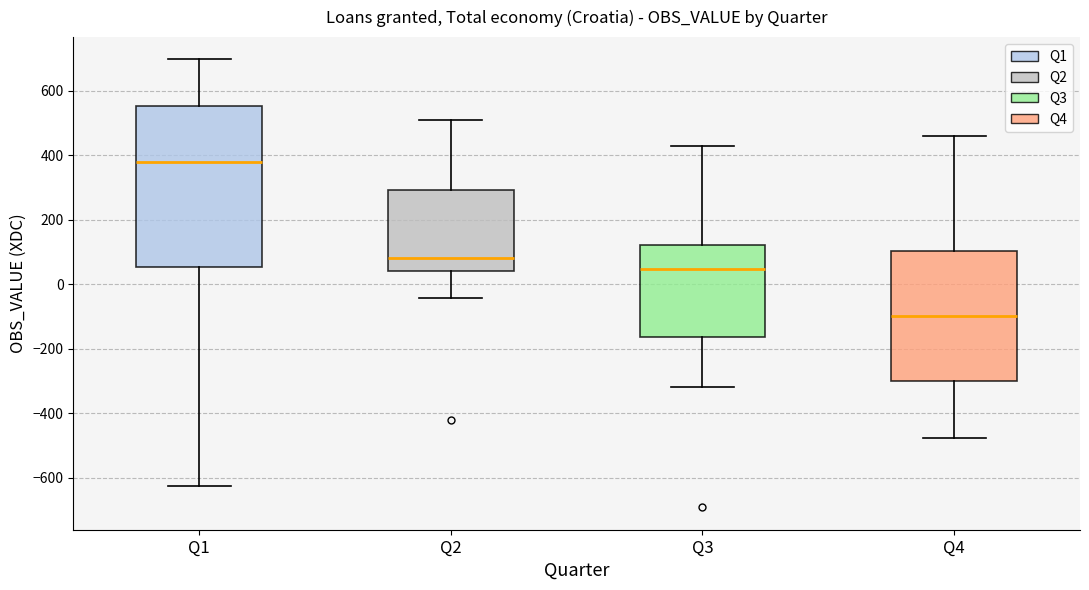

Reading left to right, transcribe this box plot: for each box, give where its median line is, the range the box spans, and where its two whiskers end, as read against the y-axis. The values are not printed on the chart, so give them approximately, as read against the axis.

Q1: median 380, box 60 to 560, whiskers -620 to 700
Q2: median 80, box 40 to 300, whiskers -40 to 520
Q3: median 40, box -160 to 120, whiskers -320 to 420
Q4: median -100, box -300 to 100, whiskers -480 to 460